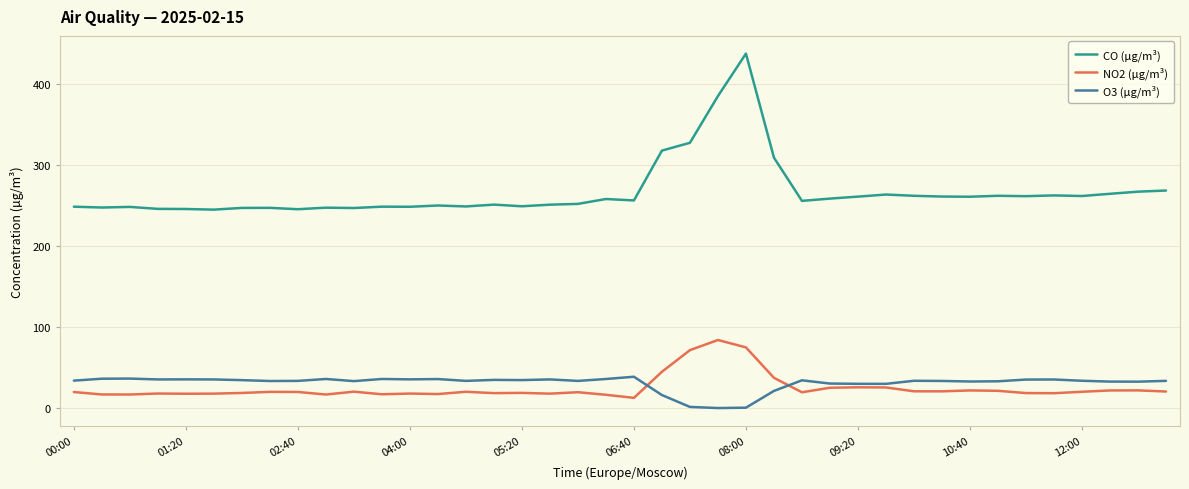

Does the chart have visible grid lines?

Yes